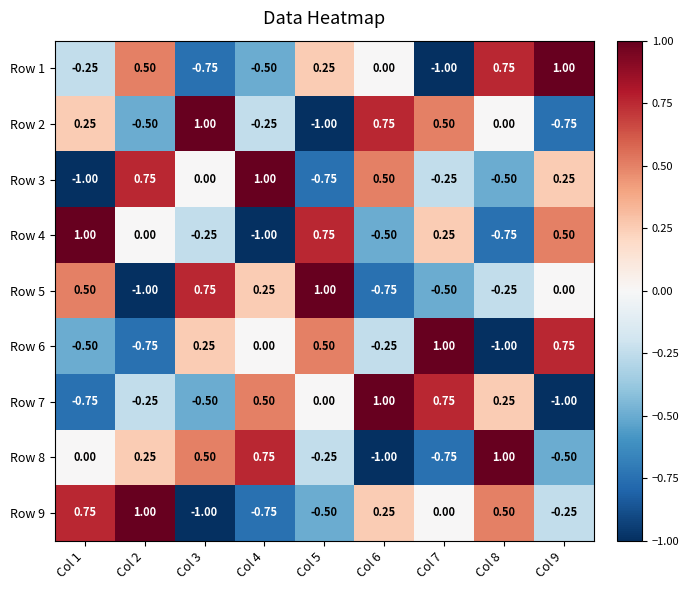

Is the value of Row 4 at Col 8 greater than the value of Row 6 at Col 3?

No